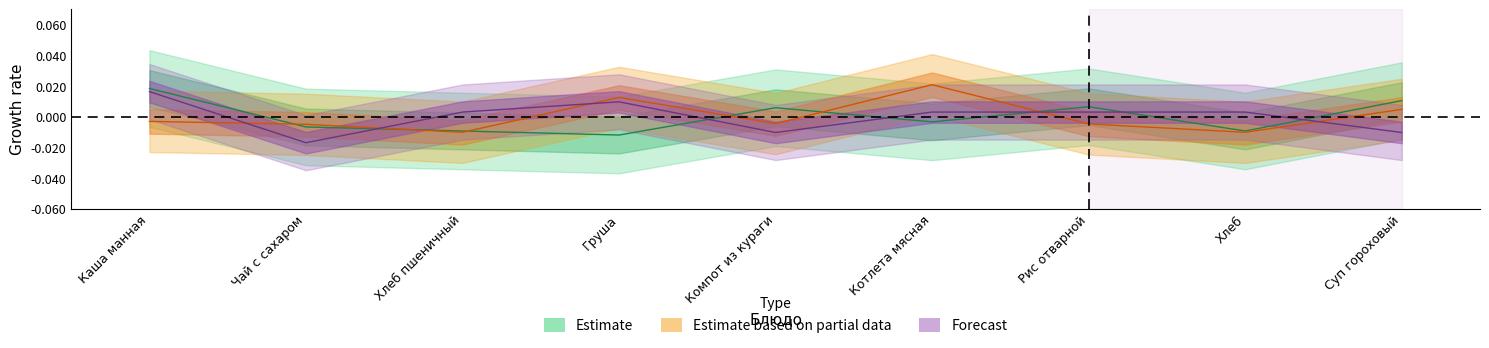

True or false: Forecast has more than 2 interior local peaks.

False